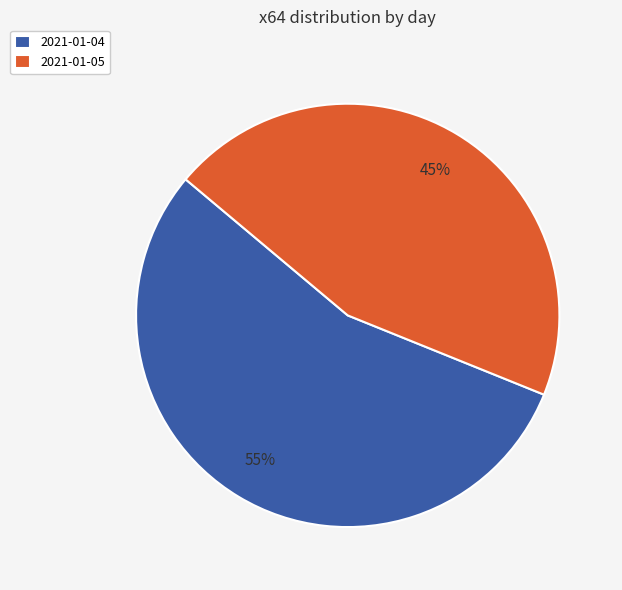

Is the sum of 2021-01-05 and 2021-01-04 greater than half?

Yes